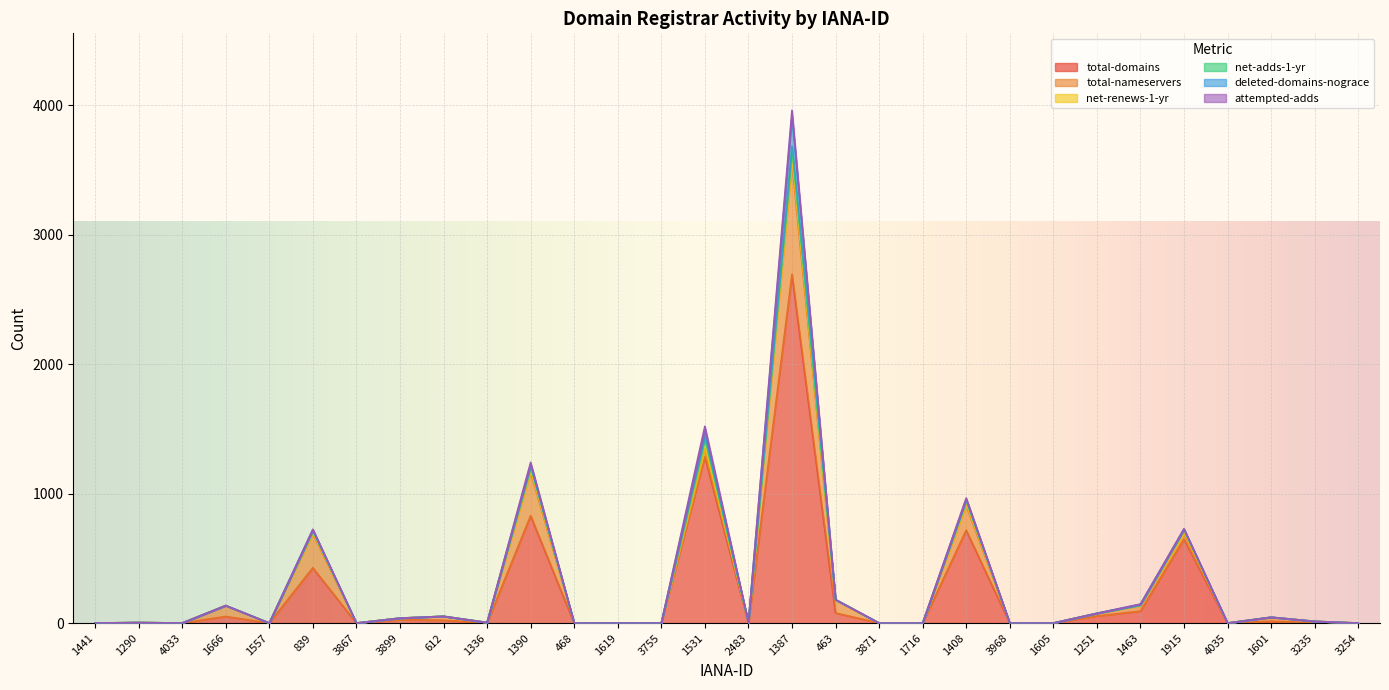

What is the difference between the maximum and minimum values in the total-nameservers series?

858